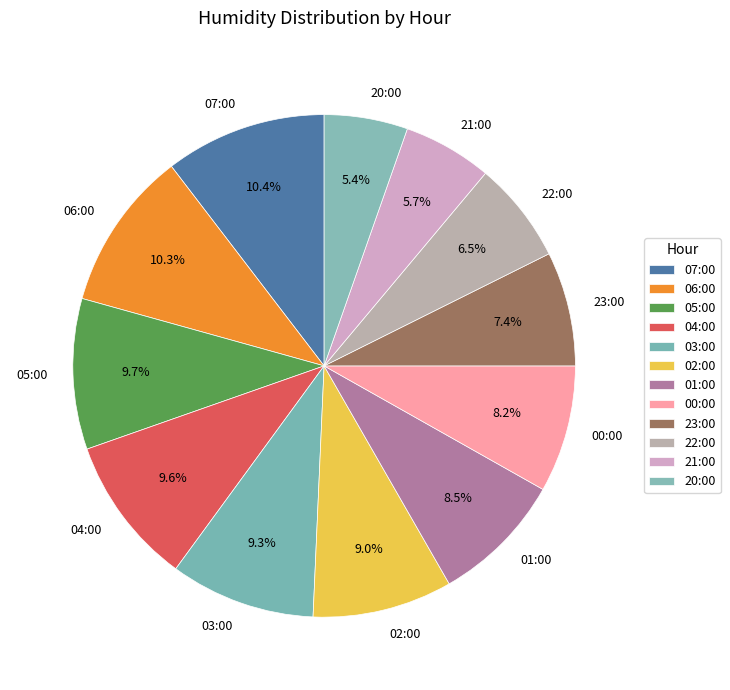

To the nearest percent, what is the average slice percentage?

8%